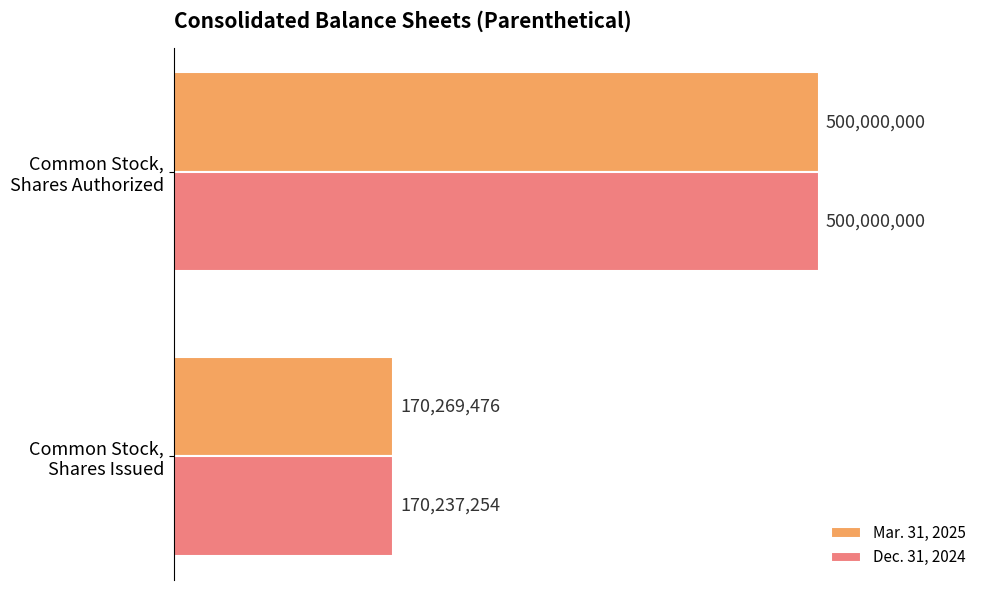

List the labels in order of Mar. 31, 2025 value, largest first.

Common Stock,
Shares Authorized, Common Stock,
Shares Issued